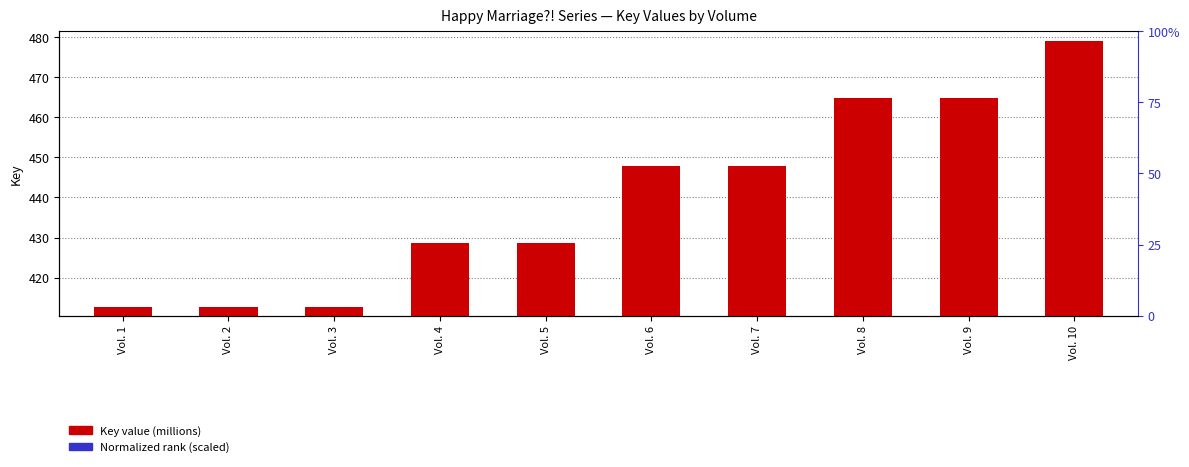

What is the average value of the Key value (millions) series?

439.9